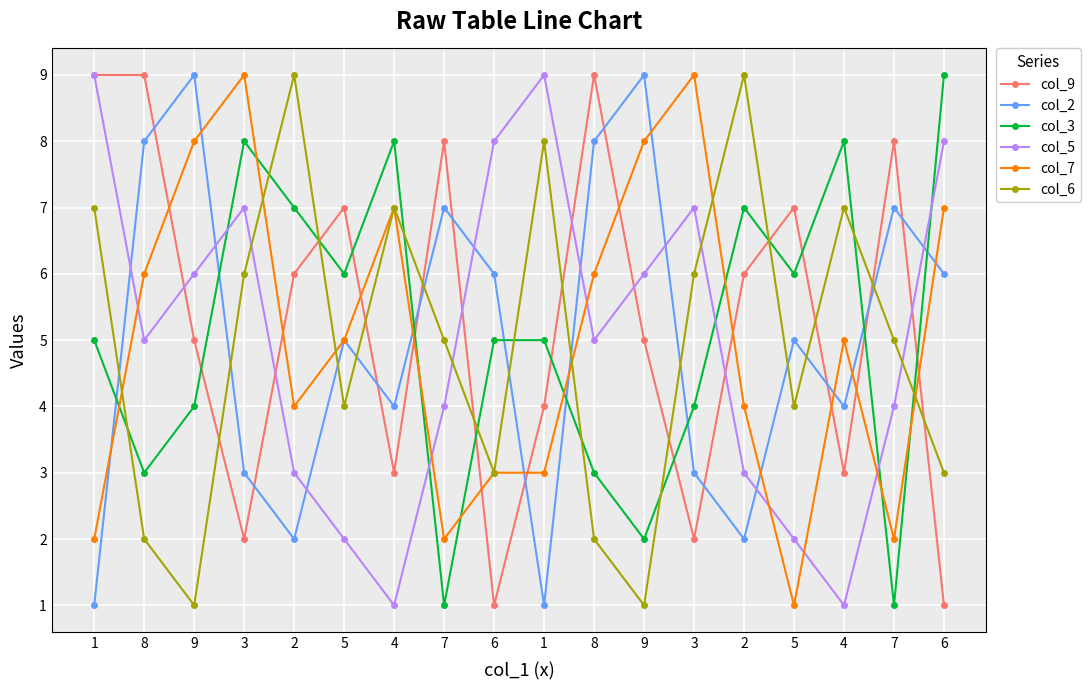

Is this an area chart (filled region under the line)?

No